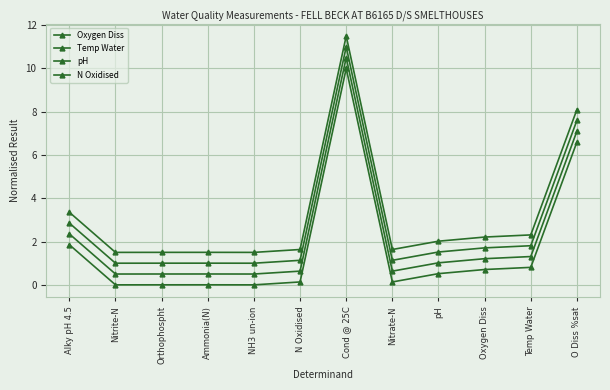

In pH, how many points are lower than both neighbors (excluding endpoints)?

3